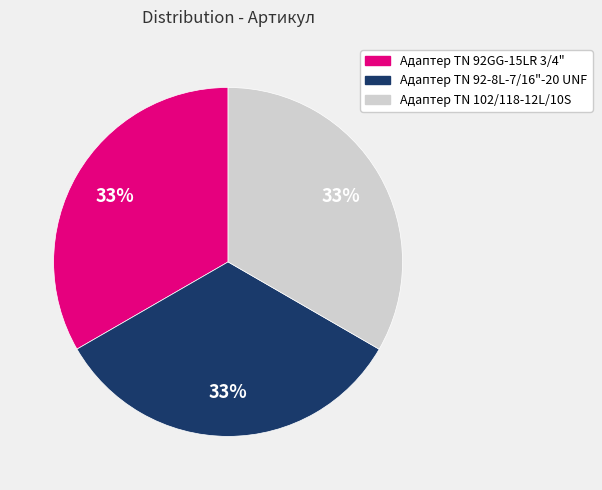

What is the ratio of the value at Адаптер TN 92GG-15LR 3/4" to the value at Адаптер TN 92-8L-7/16"-20 UNF?

1.0